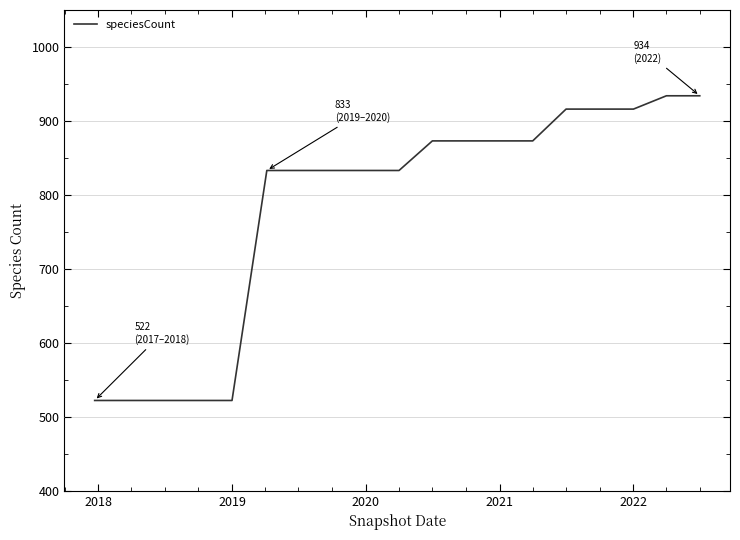

What is the greatest value displayed?

934